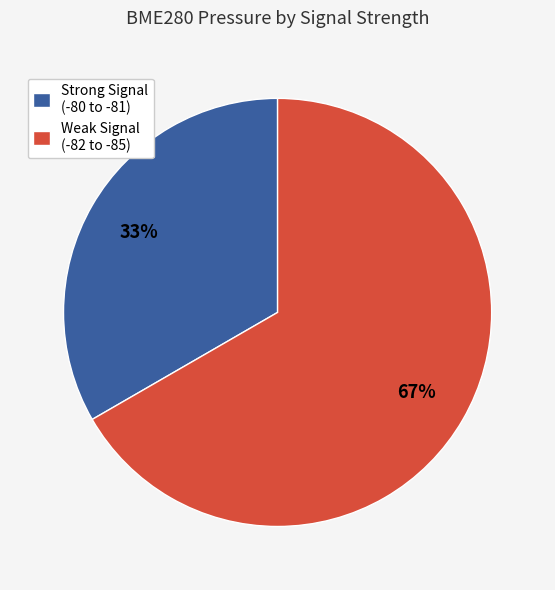

What percentage is the Strong Signal (-80 to -81) slice, to the nearest percent?

33%